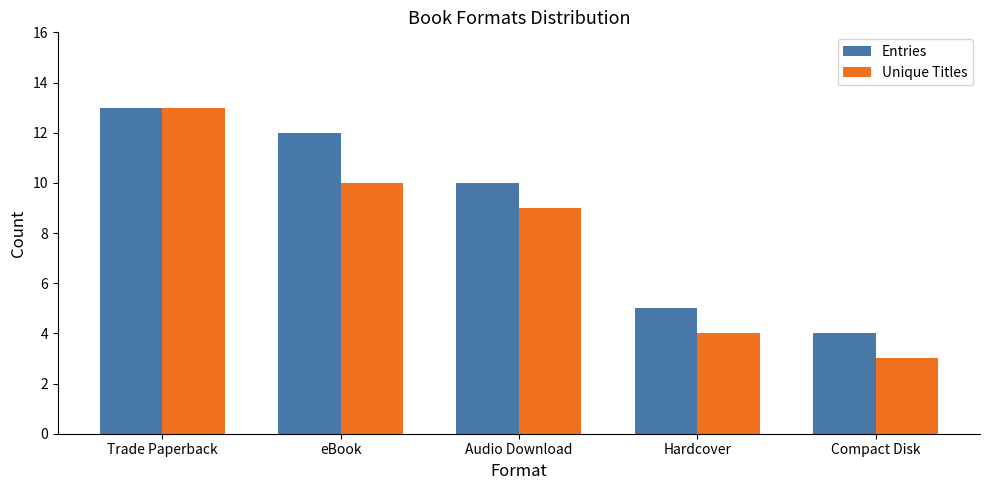

The Entries series shows 4 at Compact Disk. True or false?

True